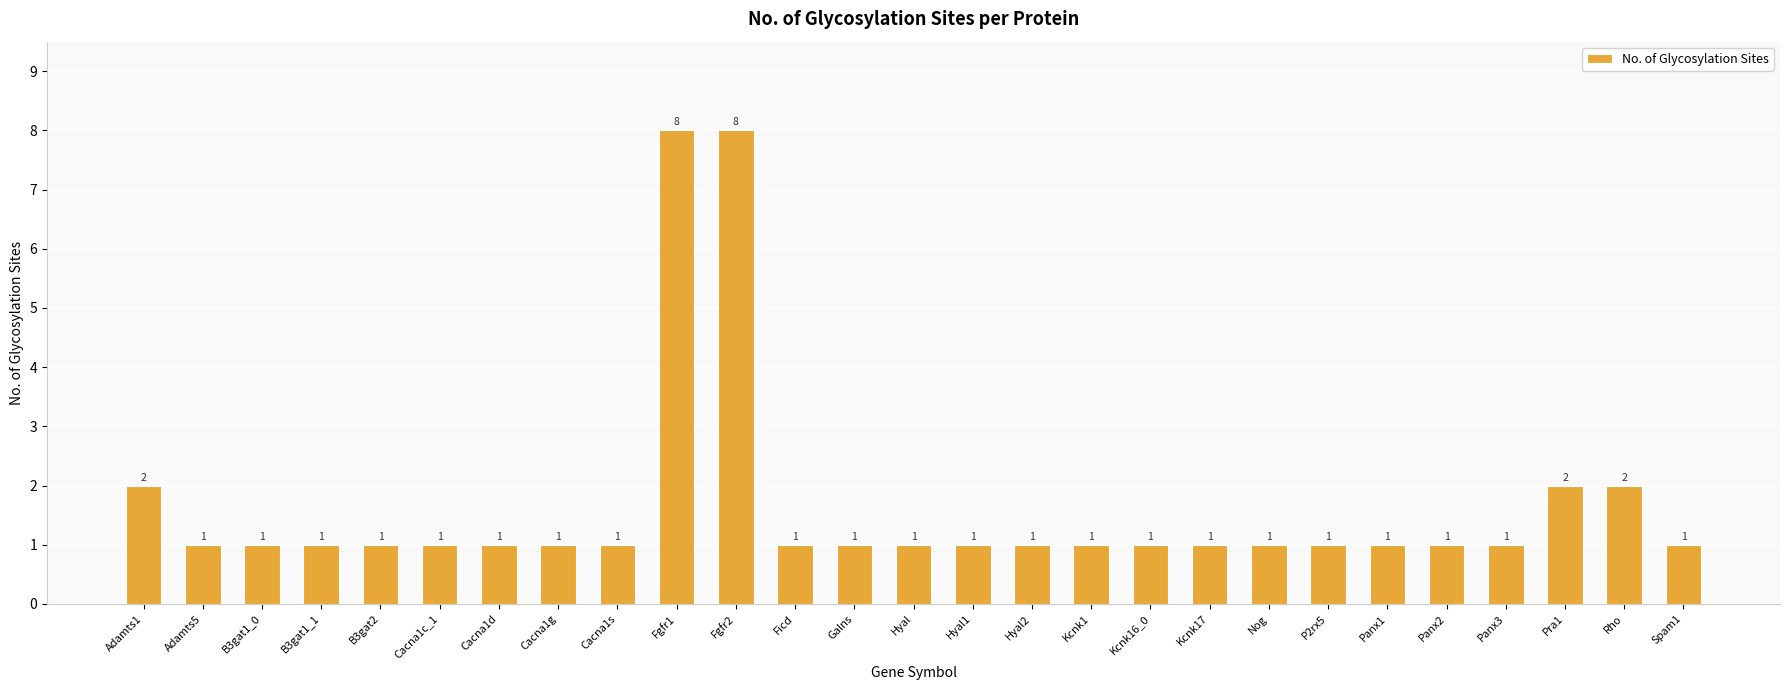

How many values exceed 1?

5